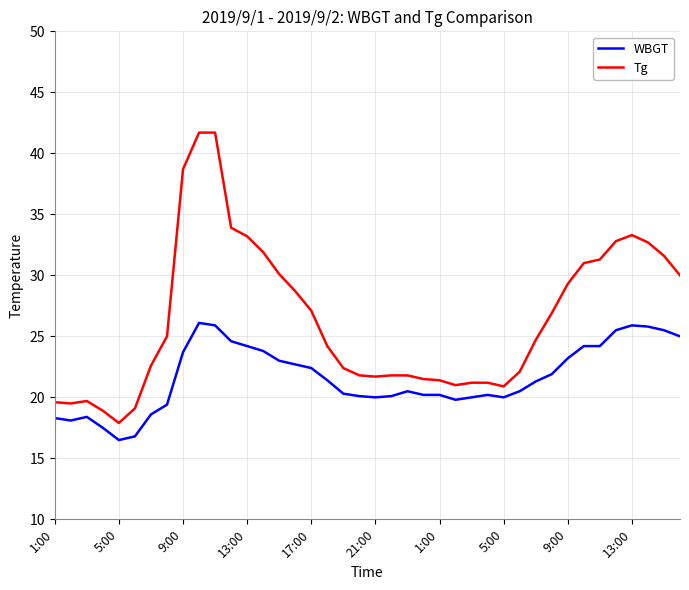

What is the difference between the maximum and minimum values in the WBGT series?

9.6